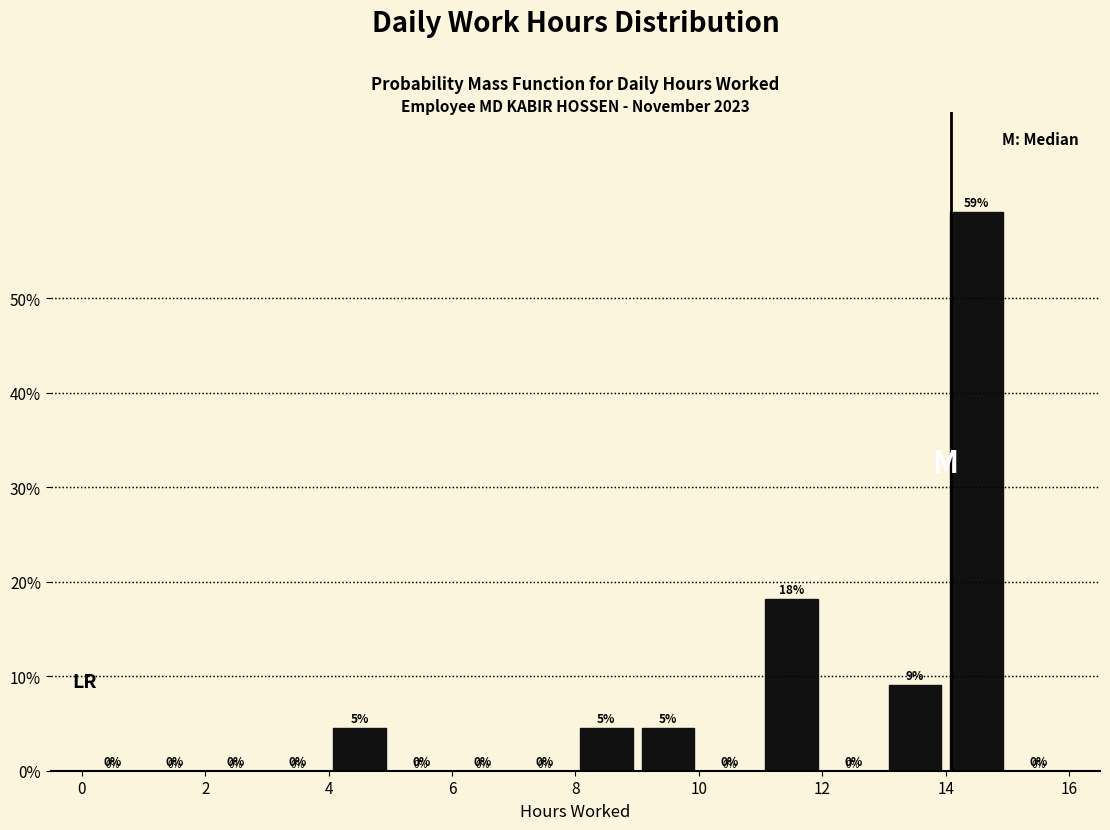

Over which range of the x-axis is the bar tallest?

14 to 15